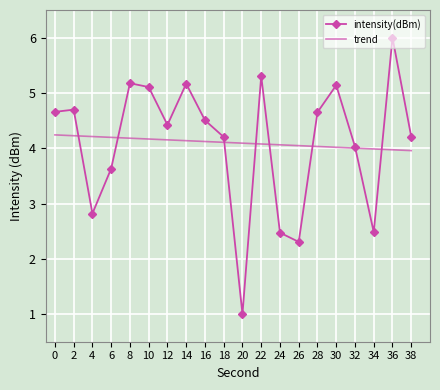

What is the total value across all series at 0?

8.9